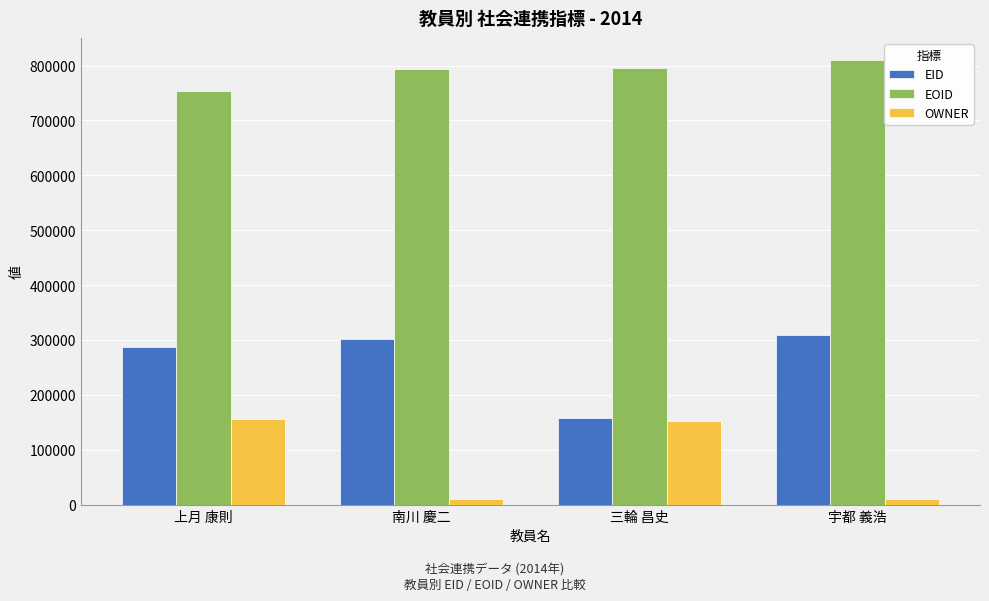

How many series are shown in this chart?

3